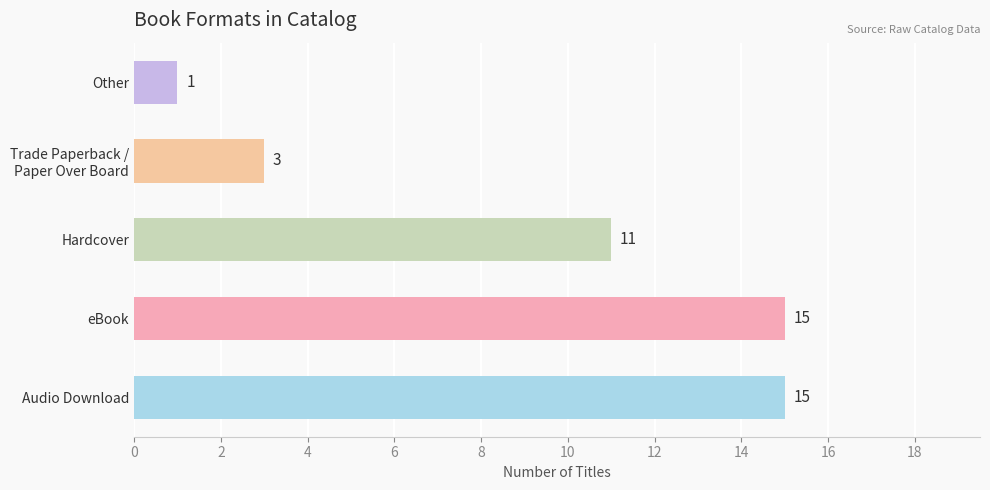

What is the sum of the values at Other and eBook?

16